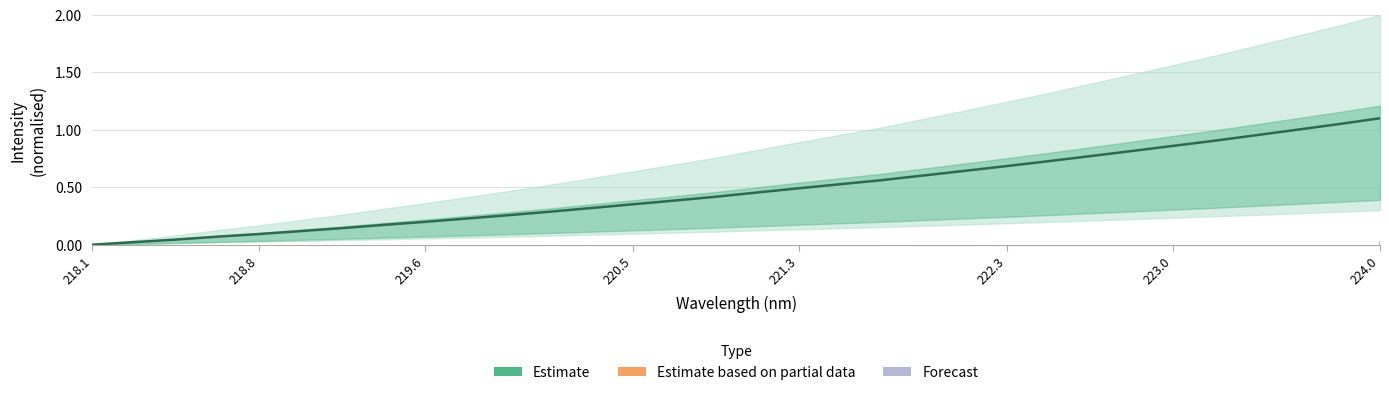

What is the difference between the maximum and minimum values?

1.1